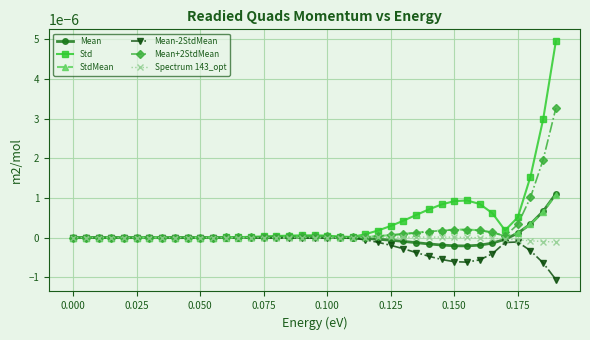

True or false: Std has more than 0 interior local peaks.

True